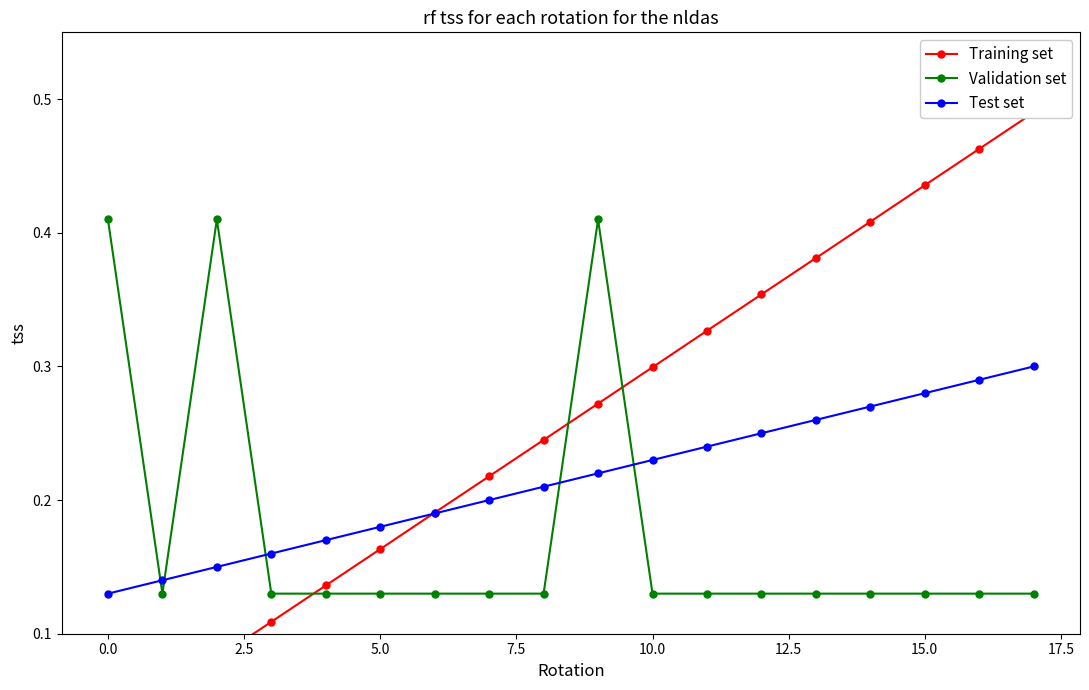

Rank the series by their maximum value, from lowest to highest.

Test set, Validation set, Training set